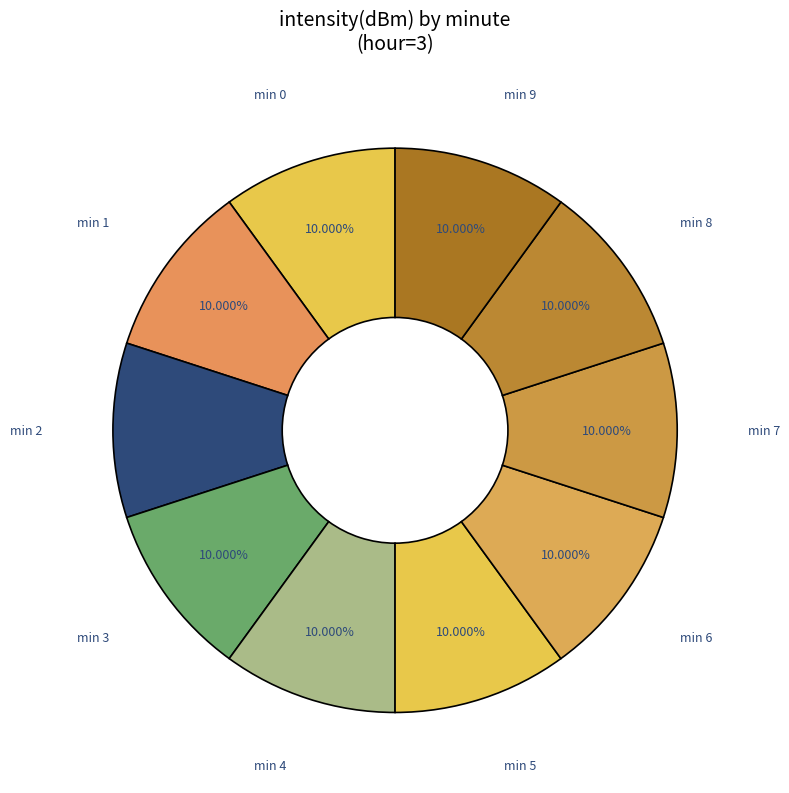

Count the number of slices in the pie.

10